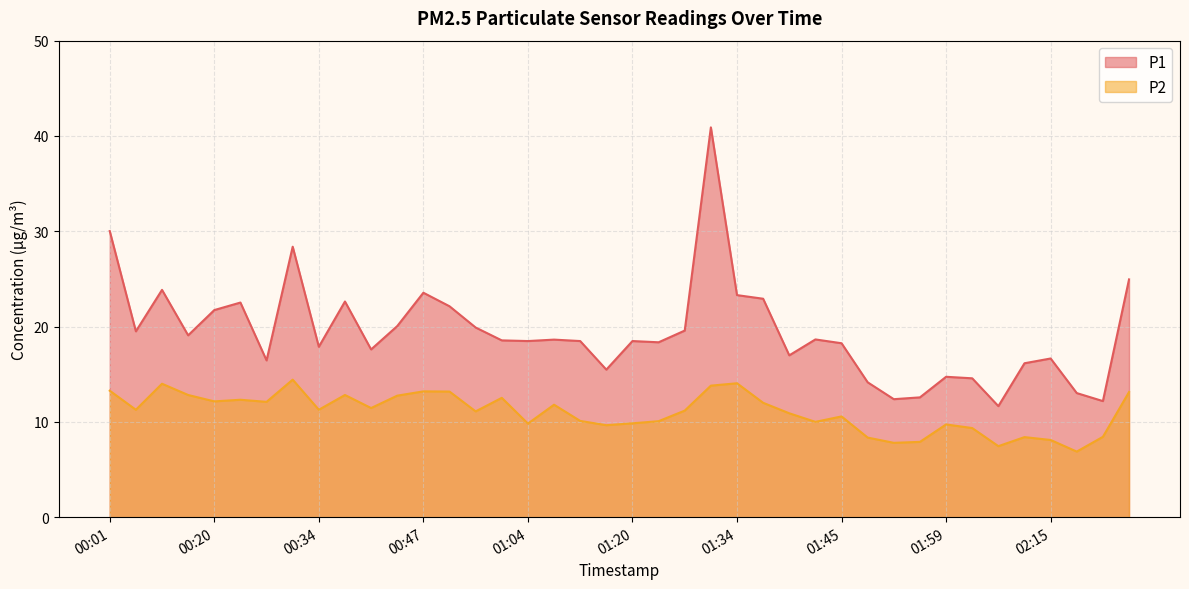

Which series changed the most between 00:01 and 02:24?

P1